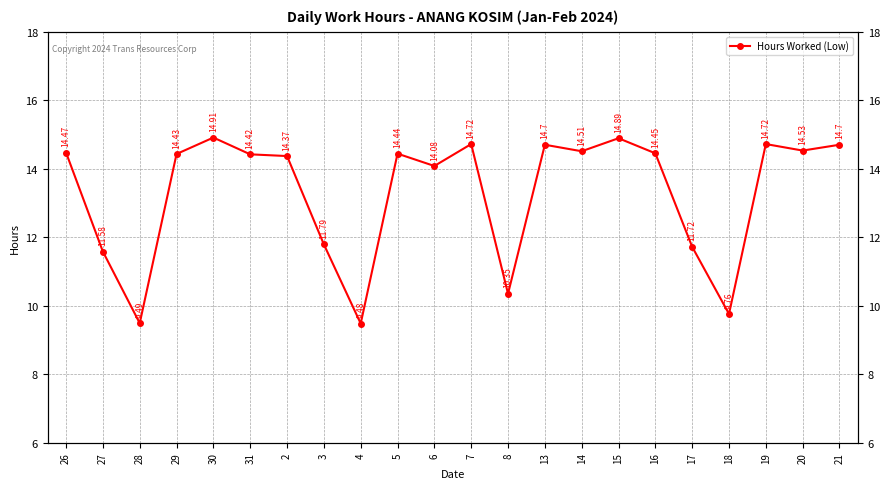

What is the difference between the maximum and second lowest values?

5.4